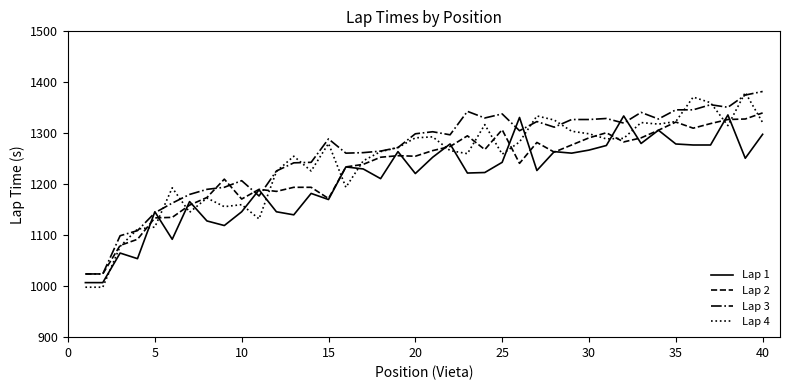

What is the minimum value for Lap 2?

1024